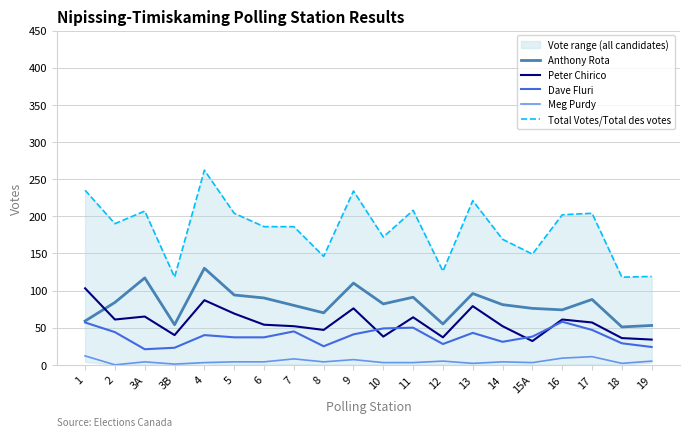

Reading left to right, transcribe all the data shown in this chart.

Anthony Rota: 59	84	117	54	130	94	90	80	70	110	82	91	55	96	81	76	74	88	51	53
Peter Chirico: 103	61	65	40	87	69	54	52	47	76	38	64	37	79	52	32	61	57	36	34
Dave Fluri: 57	44	21	23	40	37	37	45	25	41	49	50	28	43	31	38	58	47	29	24
Meg Purdy: 12	0	4	1	3	4	4	8	4	7	3	3	5	2	4	3	9	11	2	5
Total Votes/Total des votes: 235	190	207	118	262	204	186	186	146	234	172	208	126	221	169	149	202	204	118	119